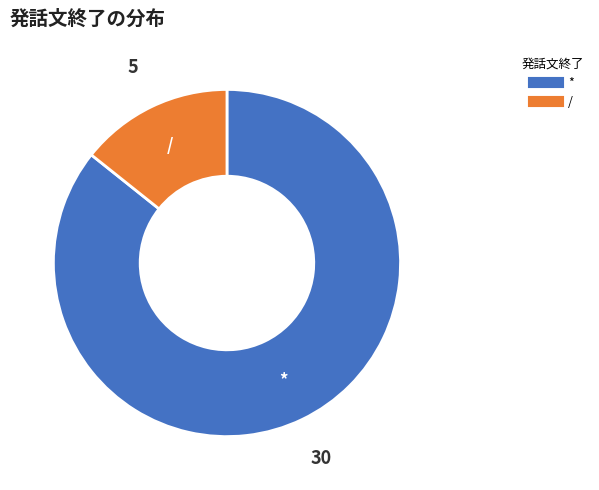

Is the sum of * and / greater than half?

Yes